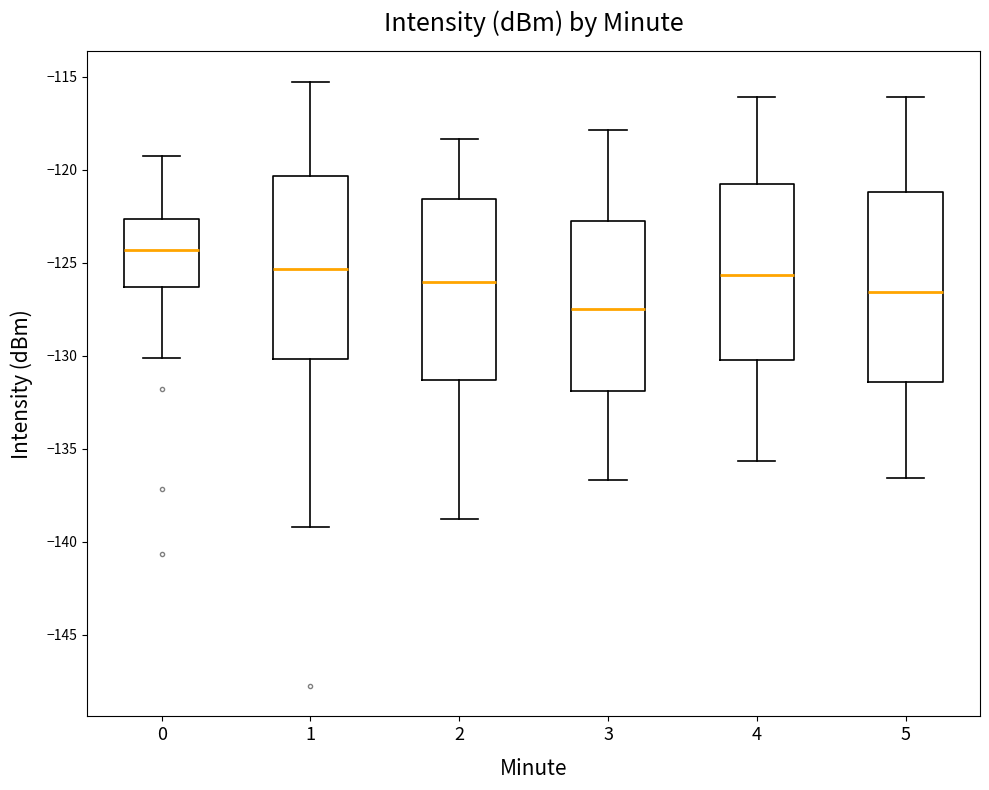

Which box has the lowest median line?

3